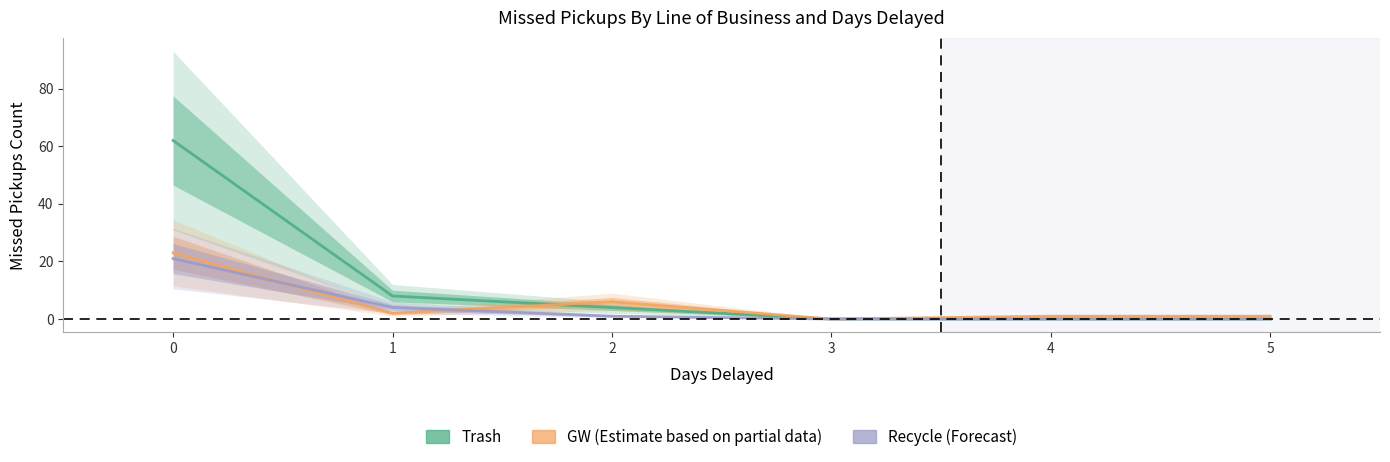

Reading right to left, list all the values displayed in this chart.

Trash: 0	0	0	4	8	62
GW: 1	1	0	6	2	23
Recycle: 0	0	0	1	4	21